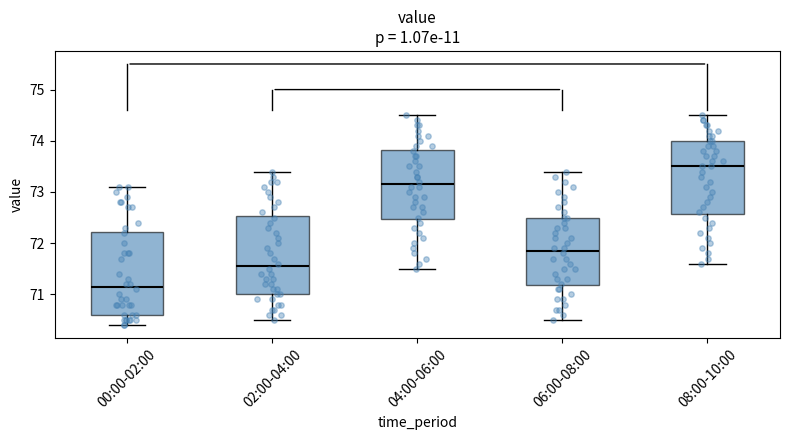

Reading left to right, transcribe this box plot: for each box, give where its median line is, the range the box spans, and where its two whiskers end, as read against the y-axis. The values are not printed on the chart, so give them approximately, as read against the axis.

00:00-02:00: median 71.2, box 70.6 to 72.2, whiskers 70.4 to 73.1
02:00-04:00: median 71.6, box 71.0 to 72.5, whiskers 70.5 to 73.4
04:00-06:00: median 73.2, box 72.5 to 73.8, whiskers 71.5 to 74.5
06:00-08:00: median 71.9, box 71.2 to 72.5, whiskers 70.5 to 73.4
08:00-10:00: median 73.5, box 72.6 to 74.0, whiskers 71.6 to 74.5